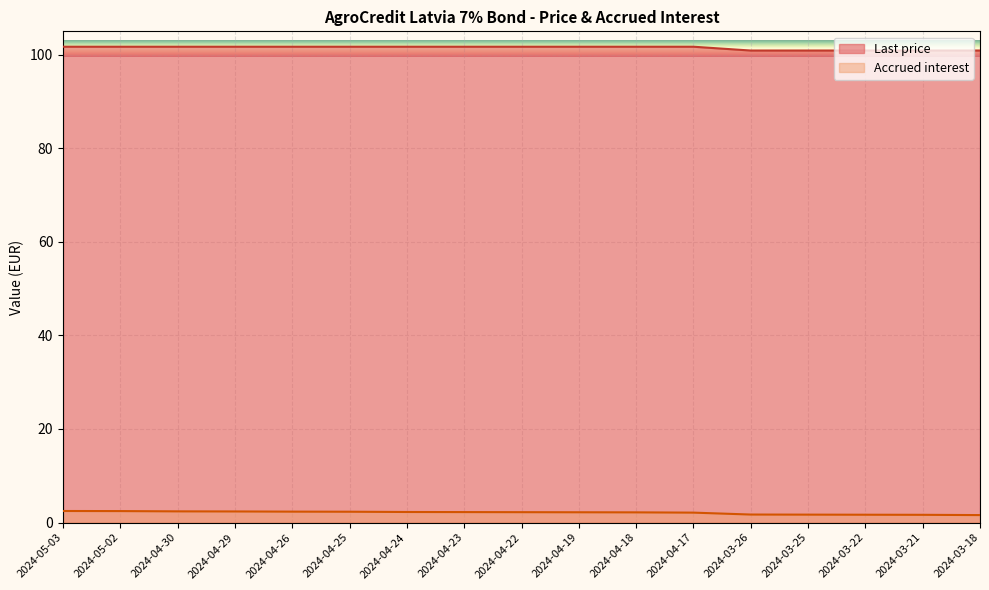

At which label does Last price reach its minimum?

2024-03-26